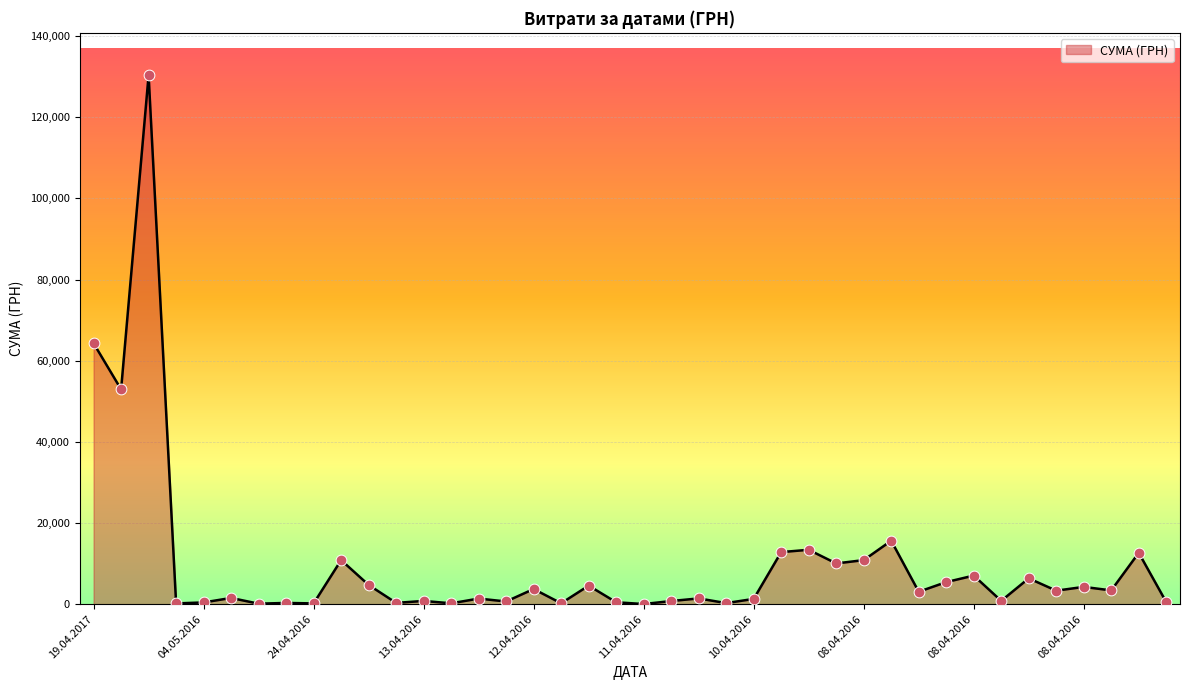

What is the maximum value shown in the chart?

130379.7